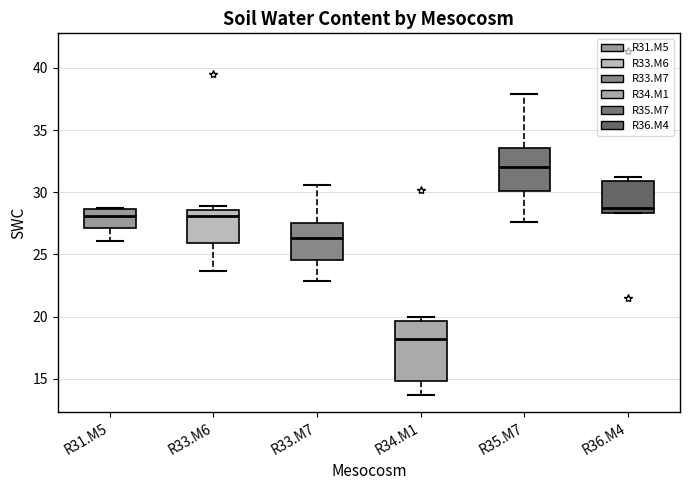

Reading left to right, transcribe this box plot: for each box, give where its median line is, the range the box spans, and where its two whiskers end, as read against the y-axis. The values are not printed on the chart, so give them approximately, as read against the axis.

R31.M5: median 28.0, box 27.0 to 28.5, whiskers 26.0 to 28.5
R33.M6: median 28.0, box 26.0 to 28.5, whiskers 23.5 to 29.0
R33.M7: median 26.5, box 24.5 to 27.5, whiskers 23.0 to 30.5
R34.M1: median 18.0, box 15.0 to 19.5, whiskers 13.5 to 20.0
R35.M7: median 32.0, box 30.0 to 33.5, whiskers 27.5 to 38.0
R36.M4: median 28.5 (just above the box's lower edge), box 28.5 to 31.0, whiskers 28.5 to 31.0 (just above the box's upper edge)